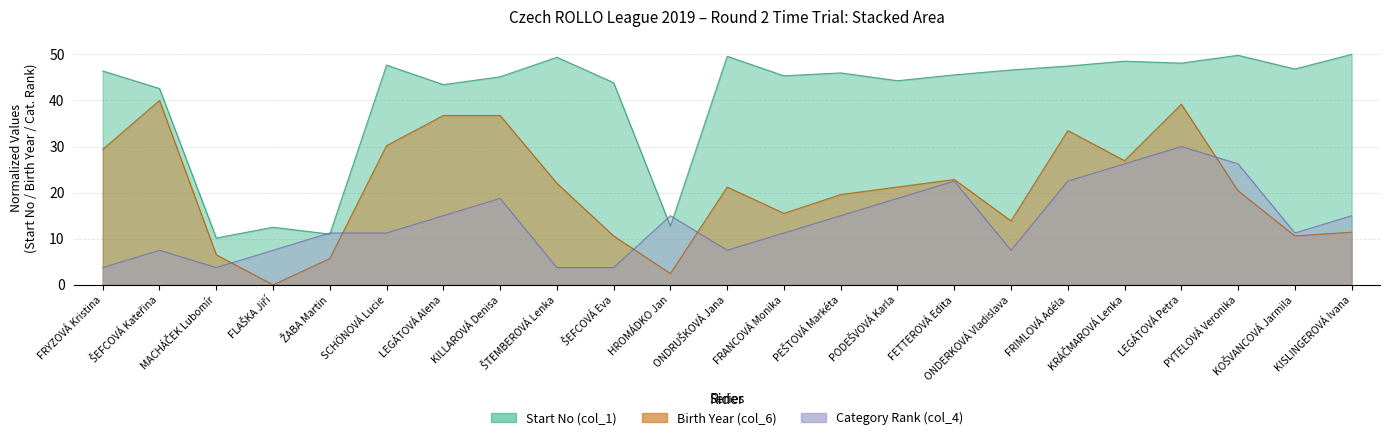

What are all the series names shown in the legend?

Start No (col_1), Birth Year (col_6), Category Rank (col_4)